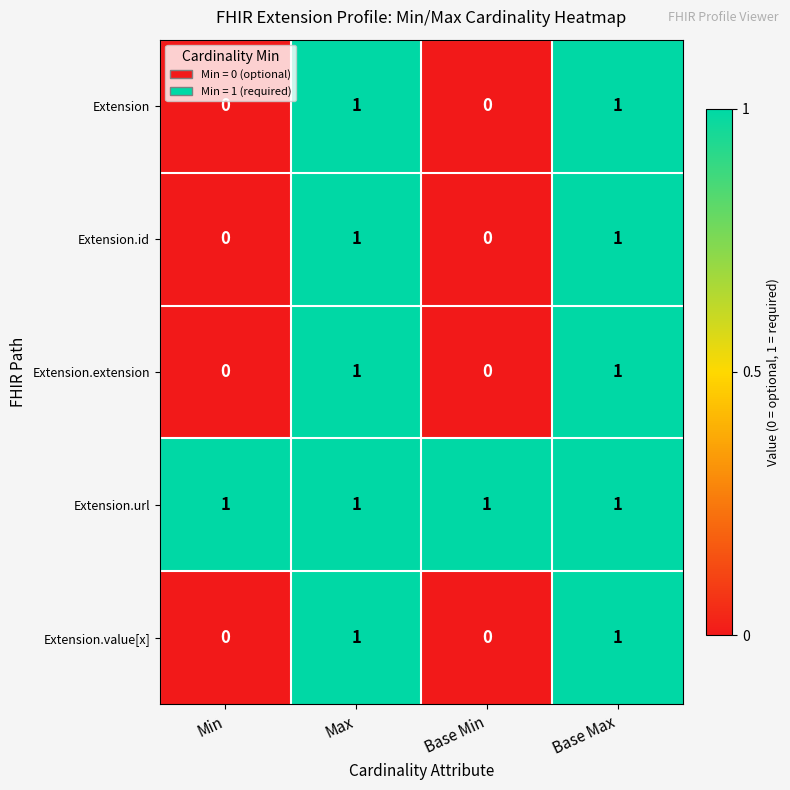

The value of Extension.value[x] at Base Max is 0. True or false?

False